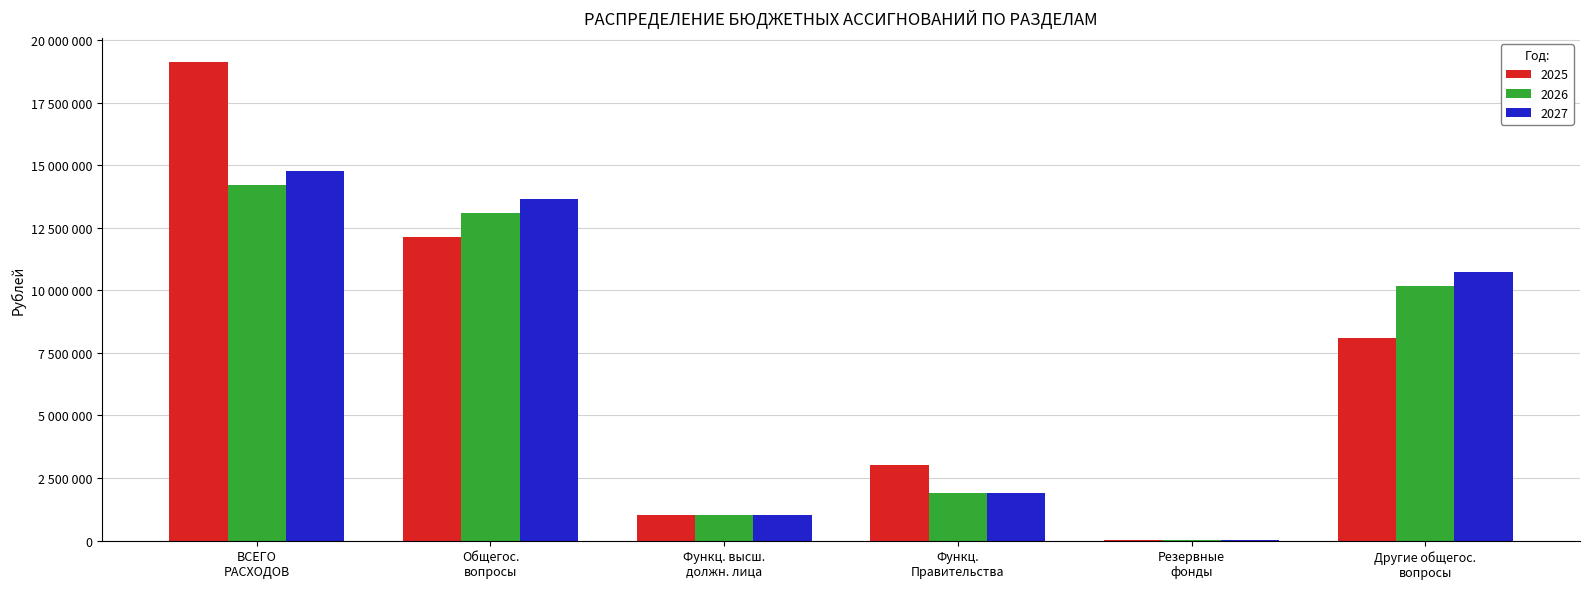

Where is 2025 nearest to the value 9568814?

Другие общегос.
вопросы